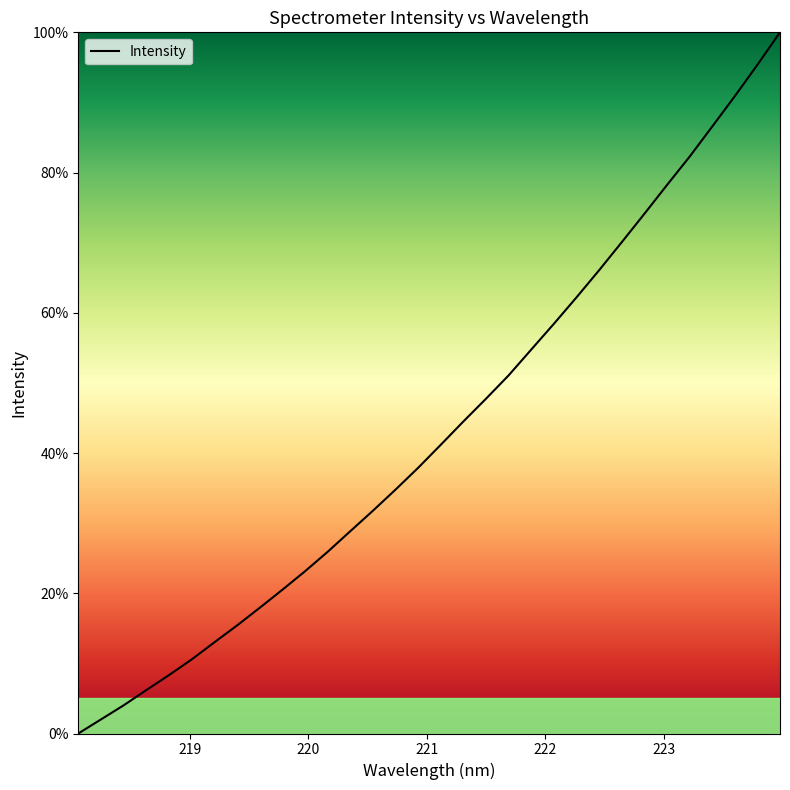

What is the maximum value shown in the chart?

100.0